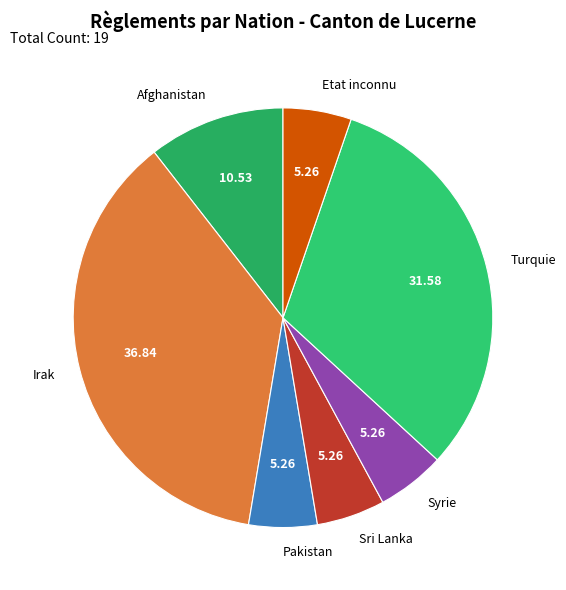

Count the number of slices in the pie.

7